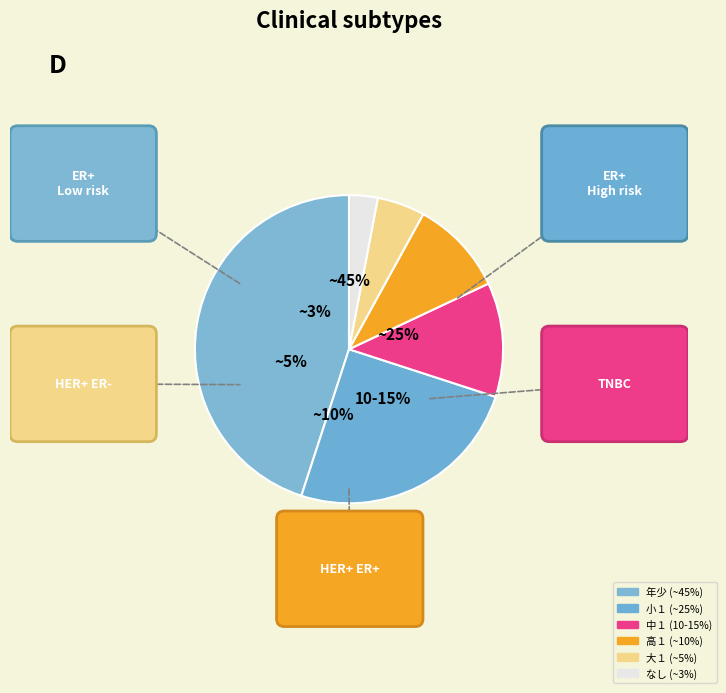

True or false: 年少 accounts for 45% of the total.

True